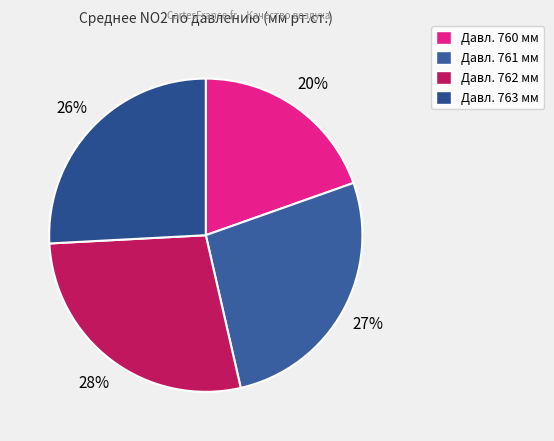

Is there a majority slice in this chart?

No